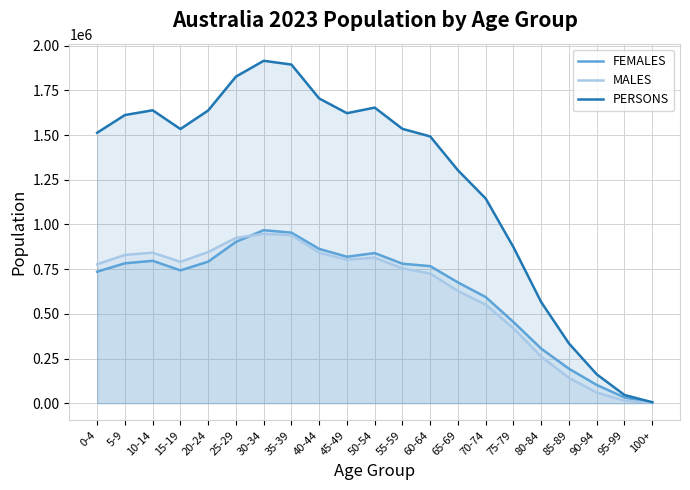

Rank the series at 20-24 from lowest to highest value.

FEMALES, MALES, PERSONS